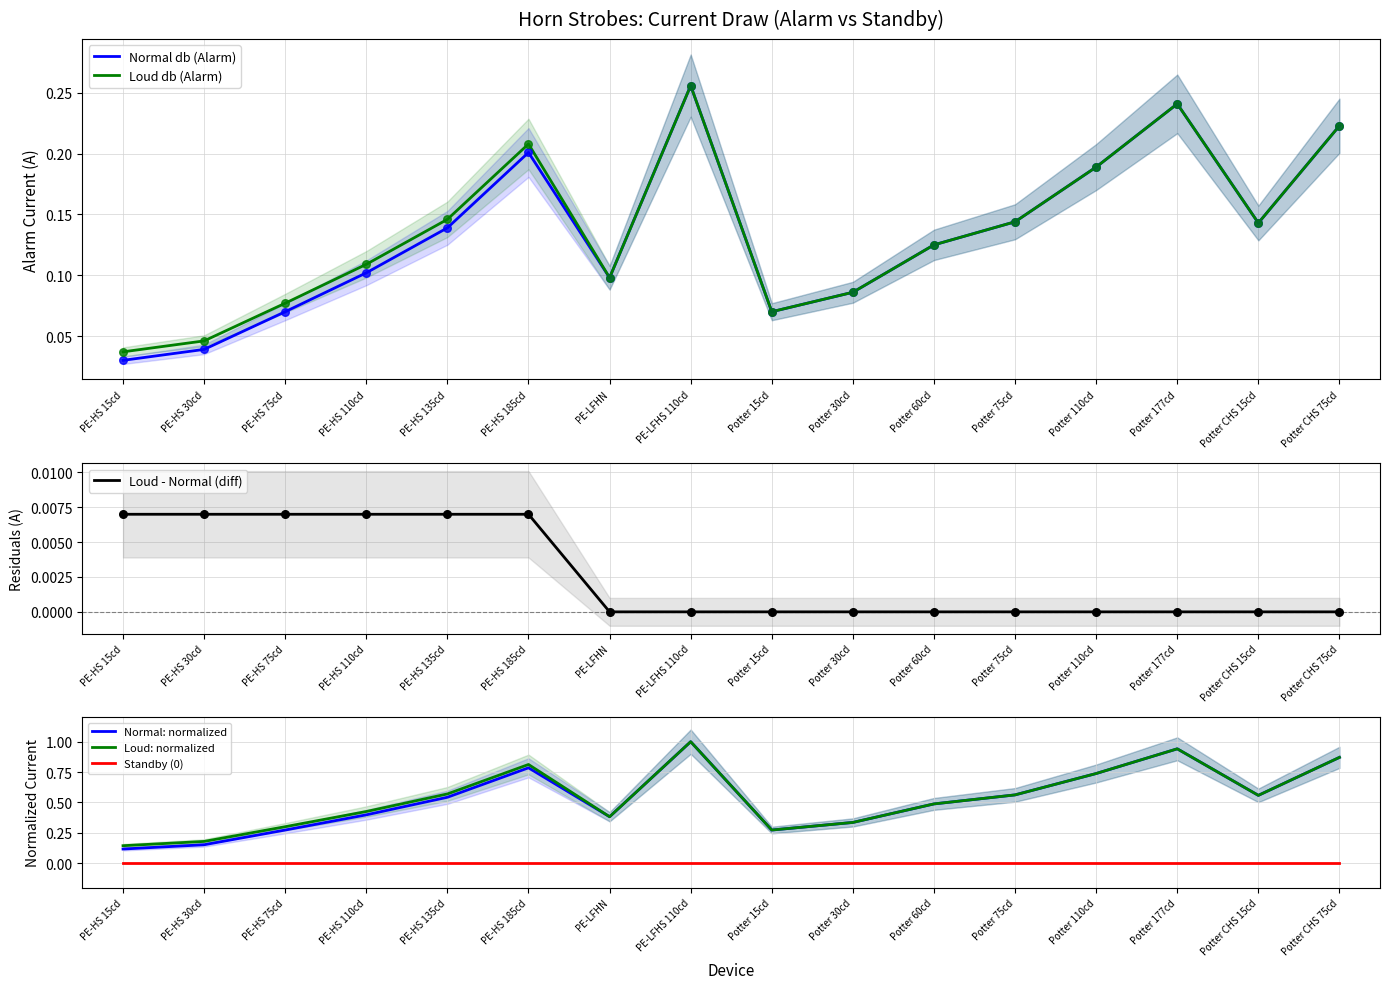

Which series has the largest total across all categories?

Loud: normalized